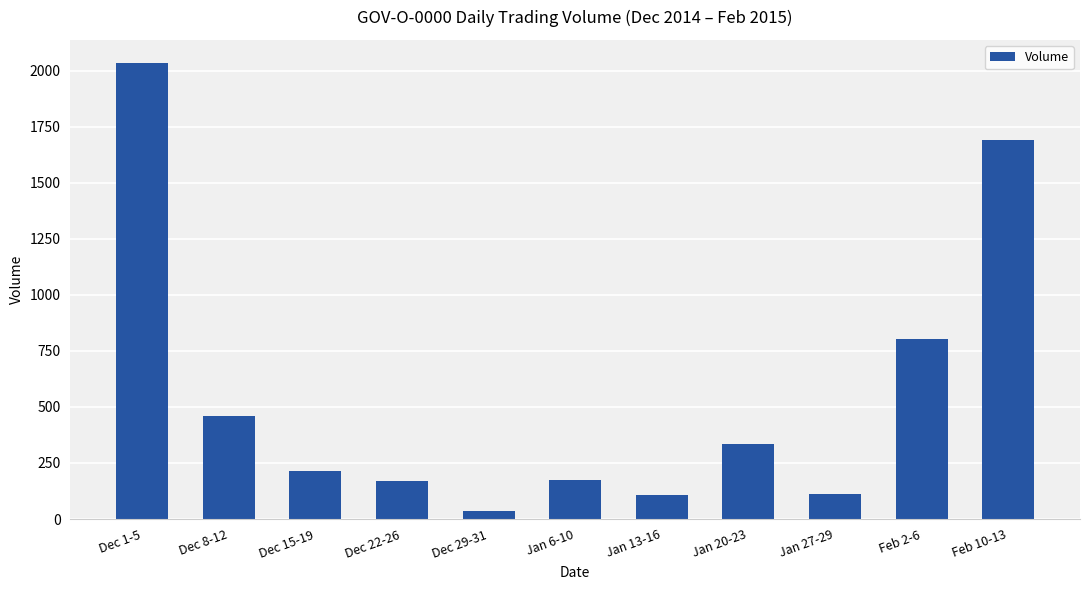

What is the average value?

558